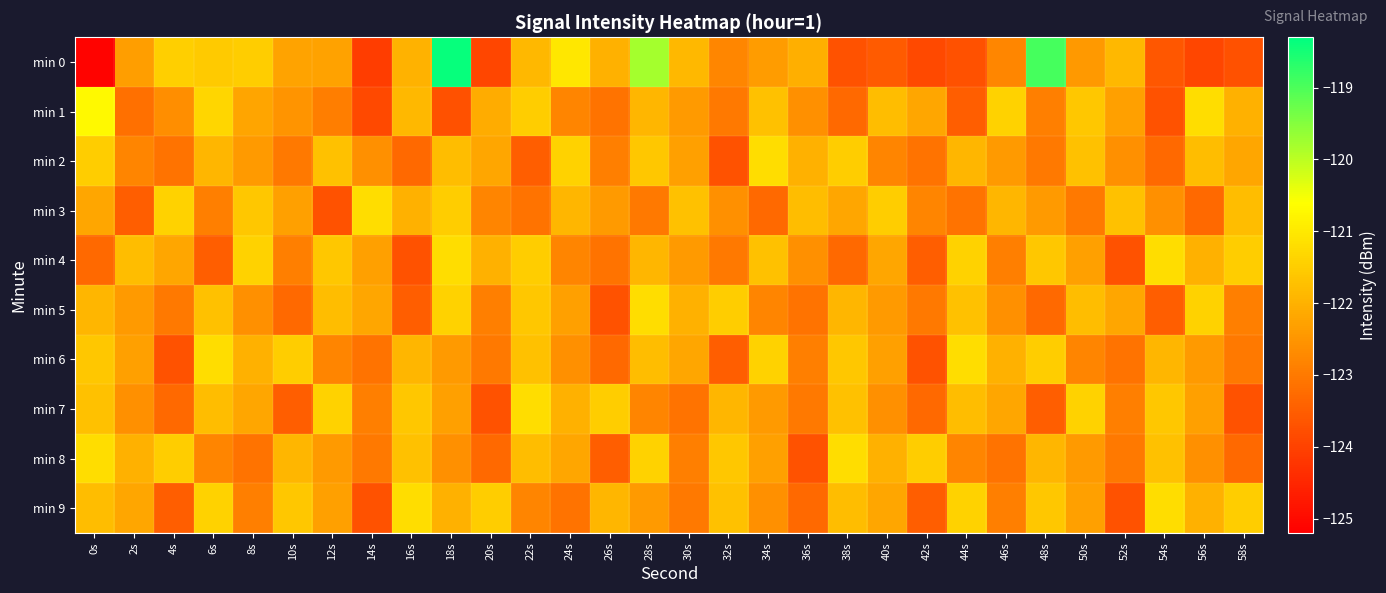

Which series changed the most between 24s and 46s?

min 0